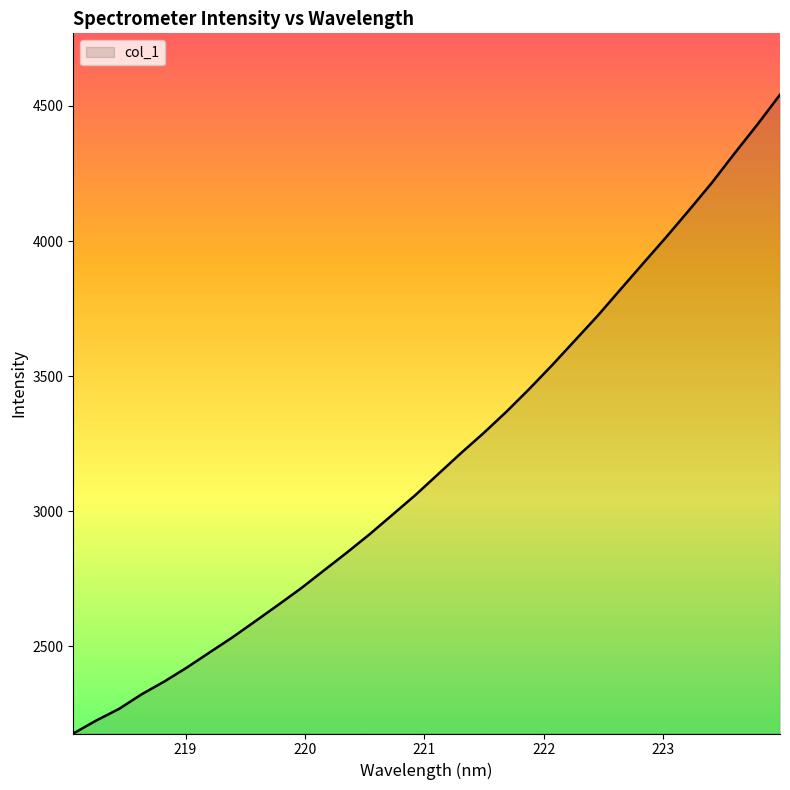

What is the difference between the maximum and minimum values?

2364.6